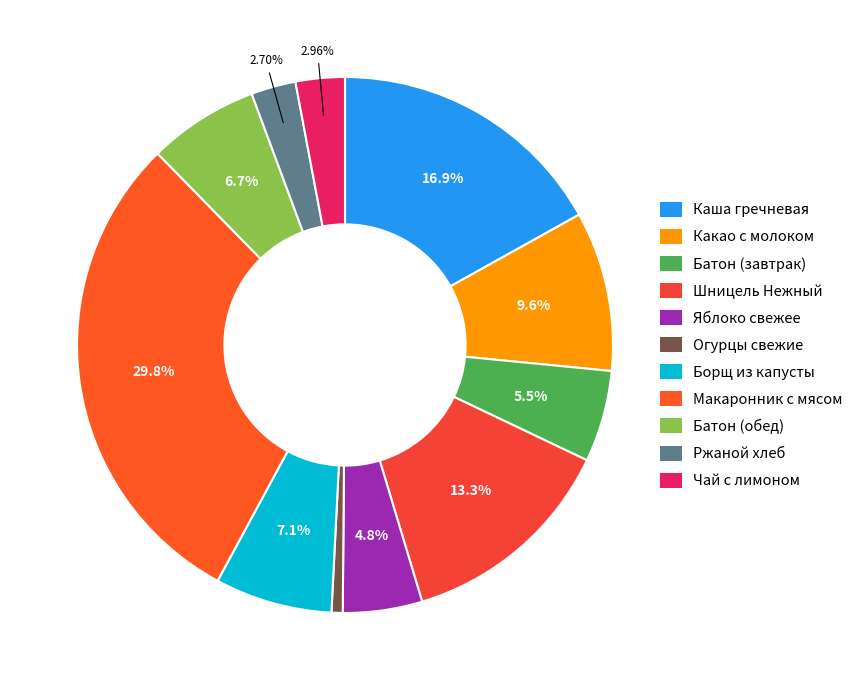

Is it true that Шницель Нежный is 1% of the pie?

False